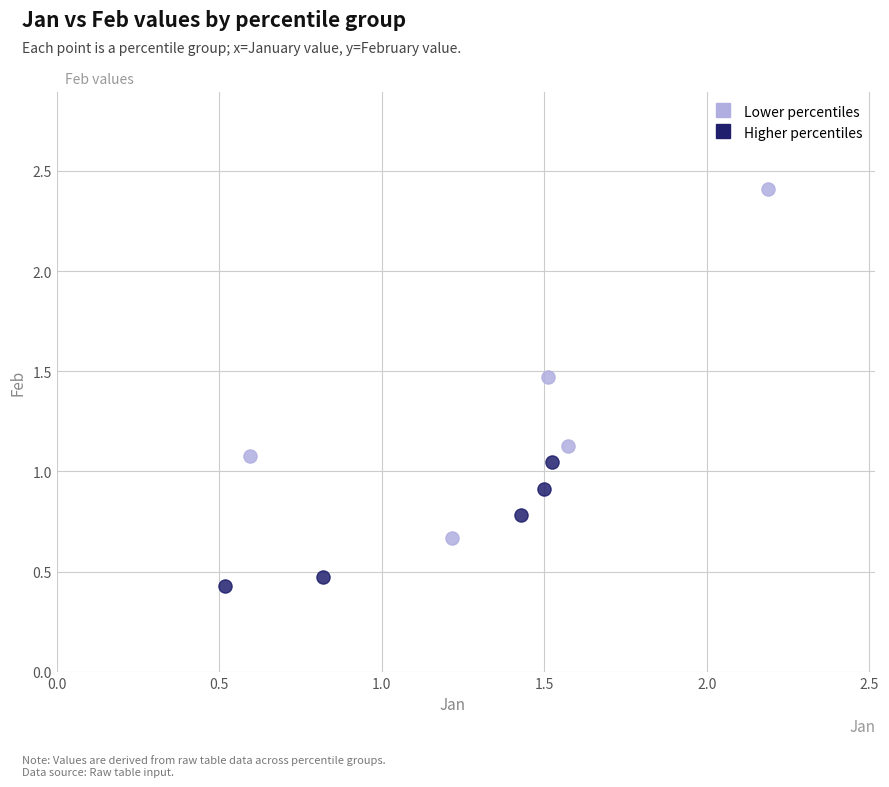

Which series reaches the minimum Y coordinate?

Higher percentiles